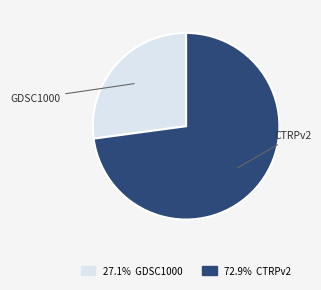

Is there a majority slice in this chart?

Yes